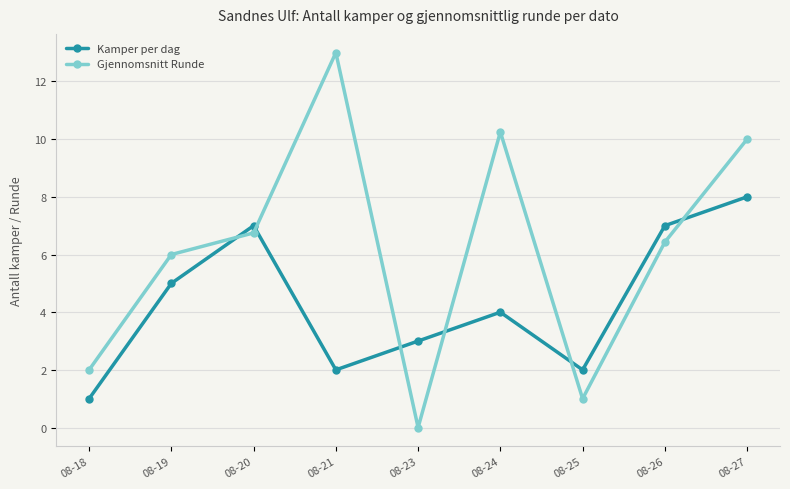

In Kamper per dag, how many points are higher than both neighbors (excluding endpoints)?

2